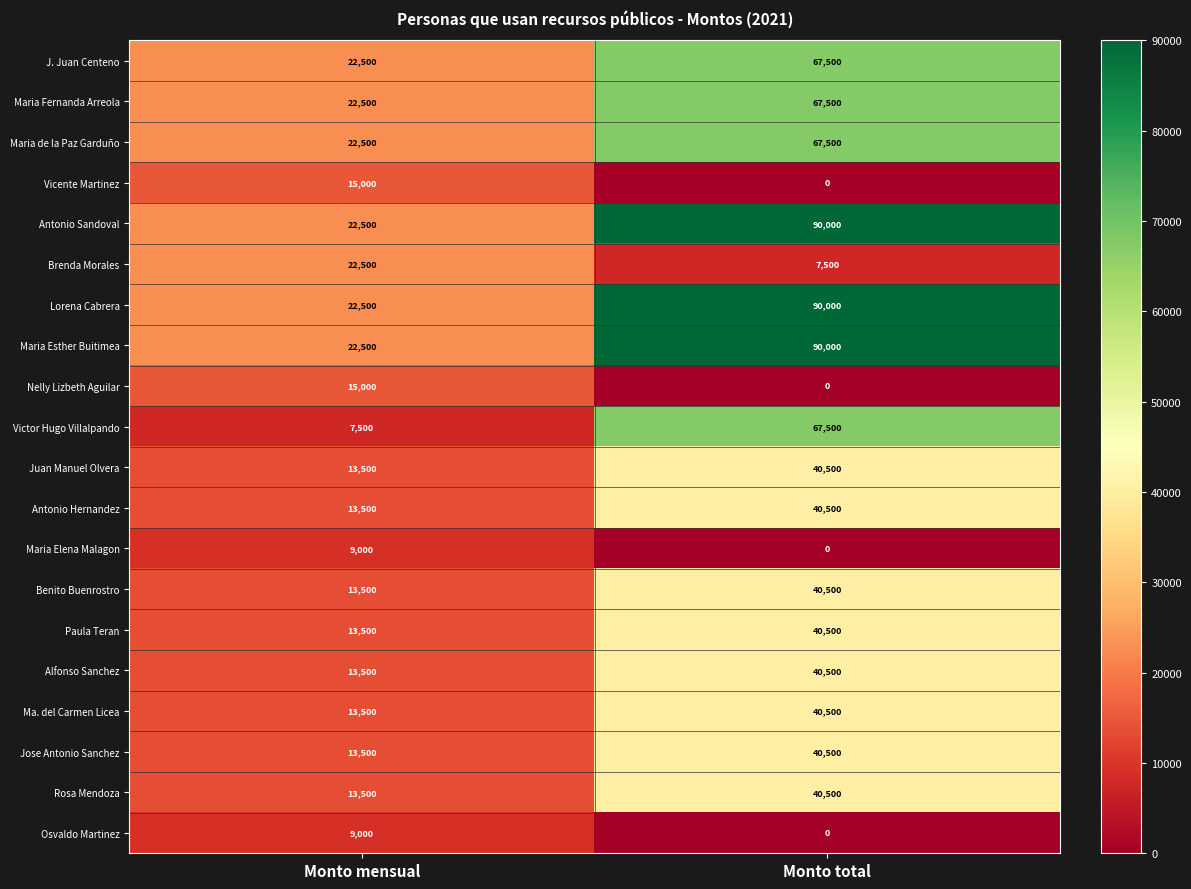

What is the total value across all series at Monto mensual?

321000